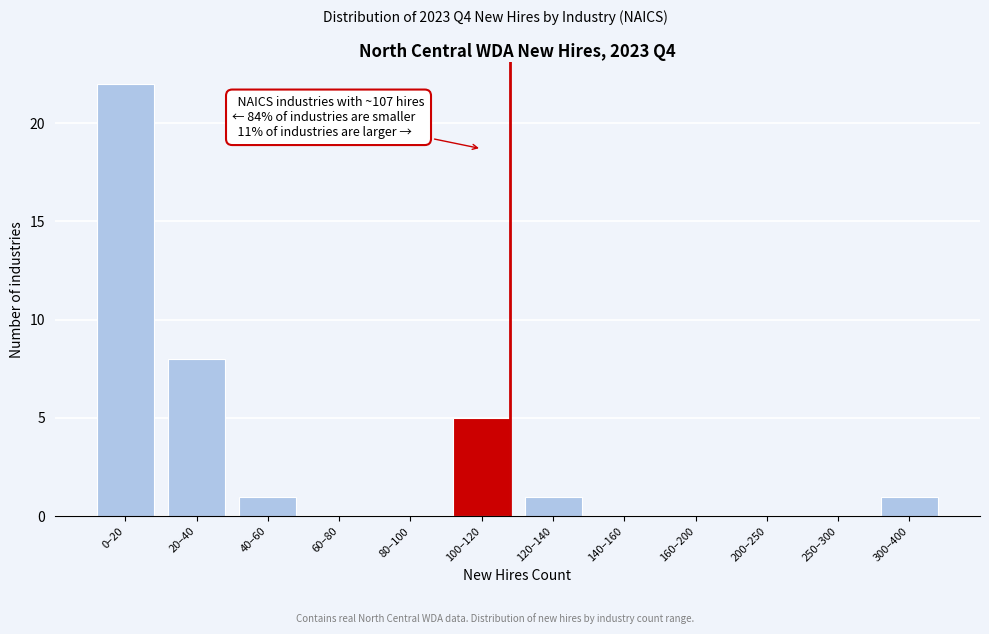

Reading right to left, what are all the values shown in this chart?

300–400=1	250–300=0	200–250=0	160–200=0	140–160=0	120–140=1	100–120=5	80–100=0	60–80=0	40–60=1	20–40=8	0–20=22